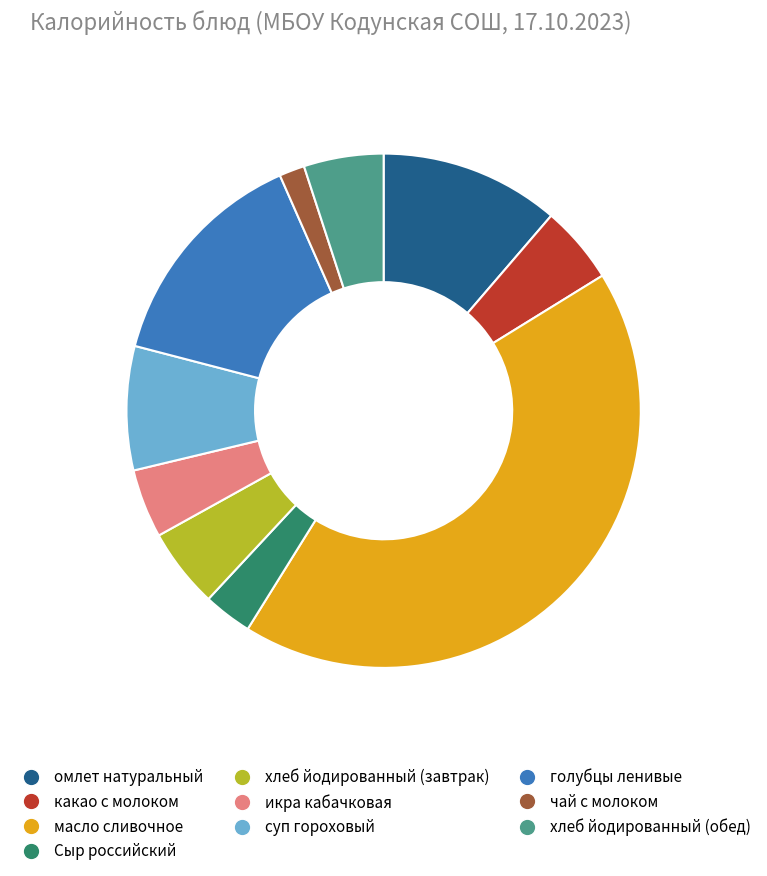

The хлеб йодированный (завтрак) slice represents 12% of the pie. True or false?

False